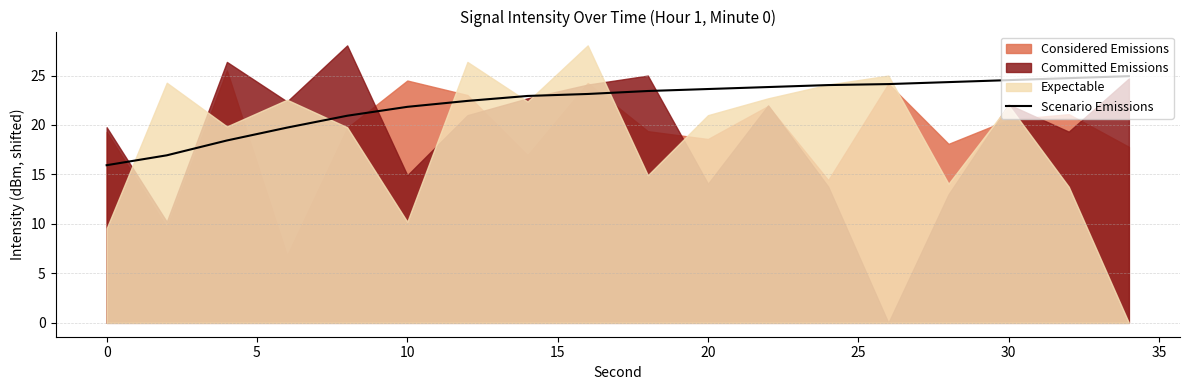

Is it true that Scenario Emissions equals 24.5 at 30?

True